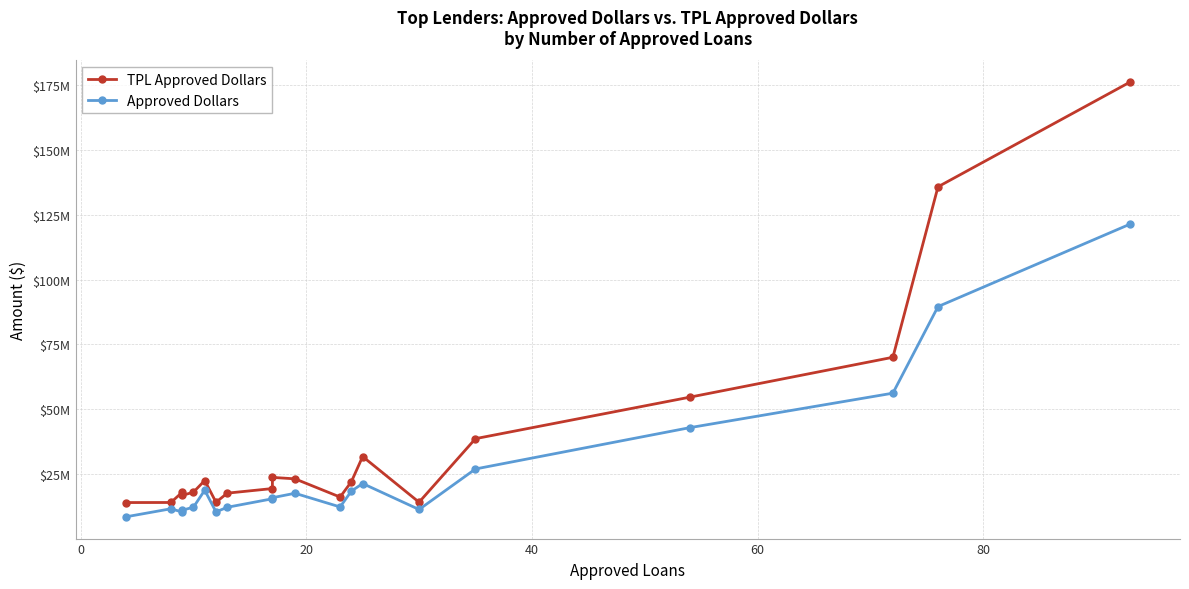

What is the difference between the second highest and minimum values in the Approved Dollars series?

81085000